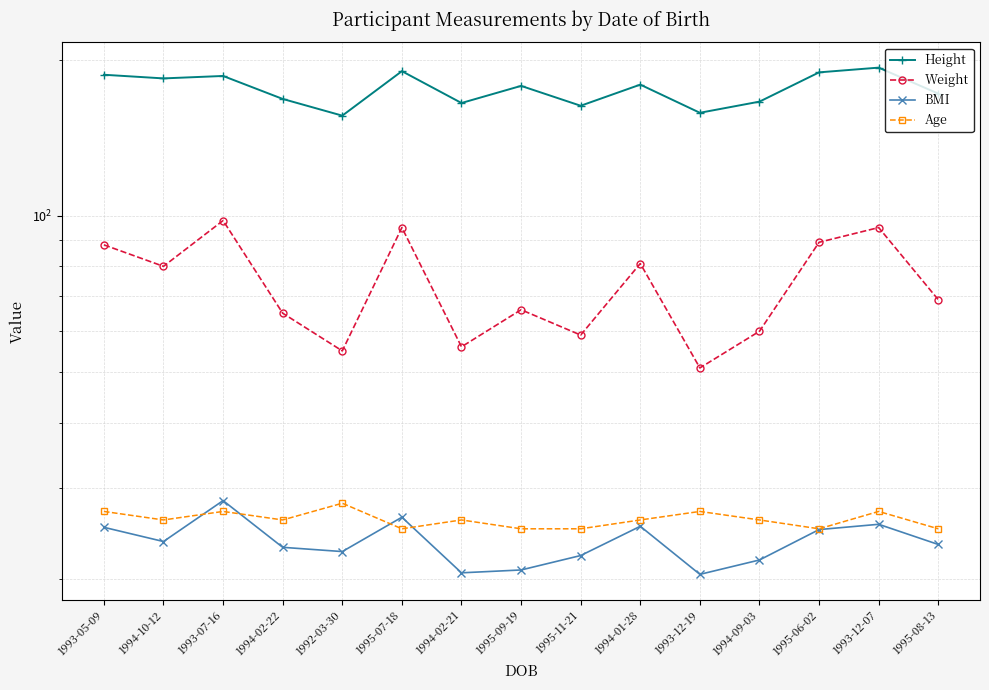

What is the label of the 4th point from the right?

1994-09-03